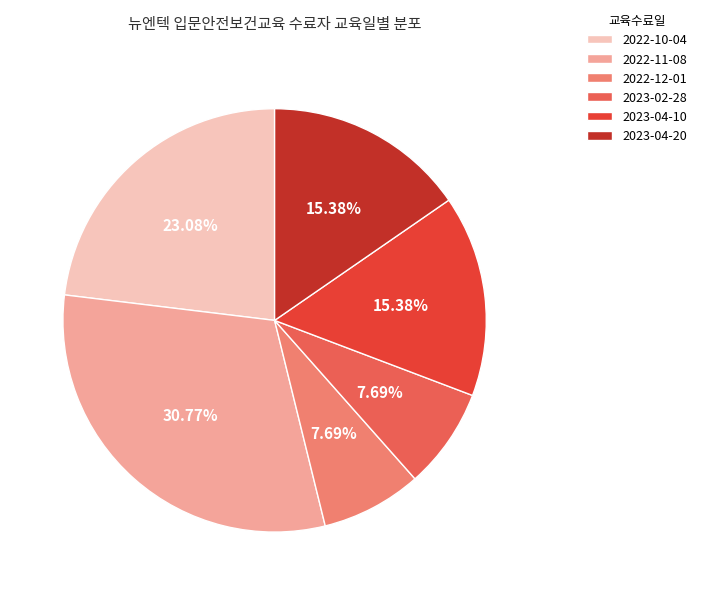

To the nearest percent, what percentage of the pie is 2023-02-28?

8%